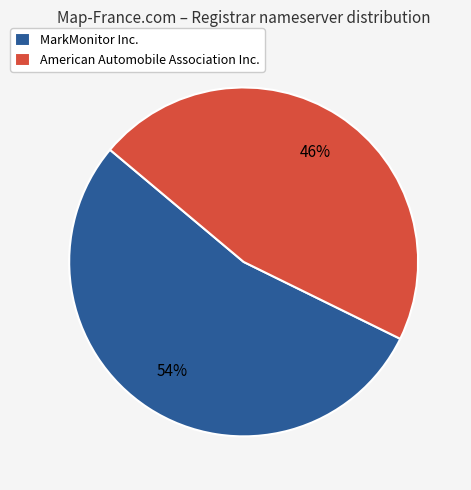

To the nearest percent, what is the combined percentage of American Automobile Association Inc. and MarkMonitor Inc.?

100%